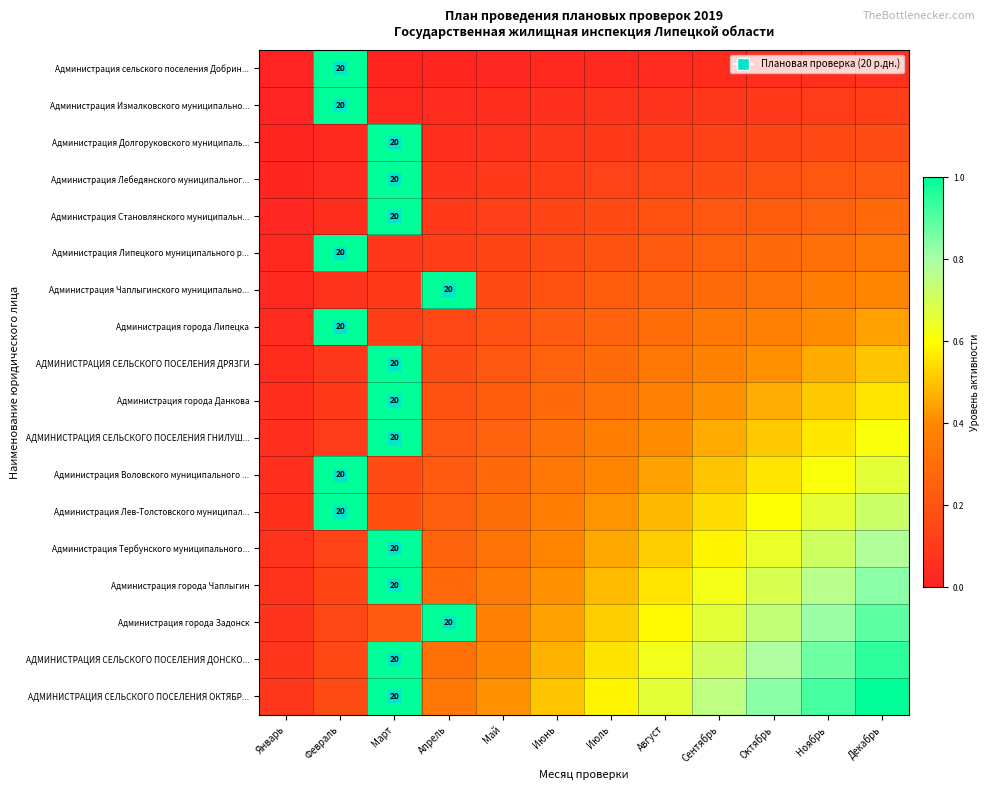

True or false: Администрация города Данкова has a value of 0.4 at Сентябрь.

True